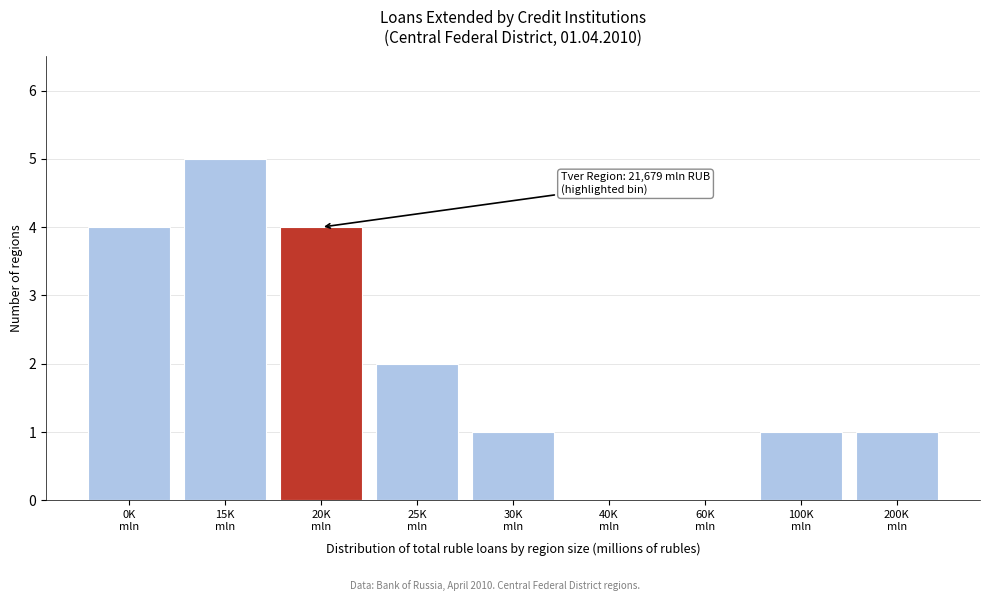

What is the maximum value shown in the chart?

5